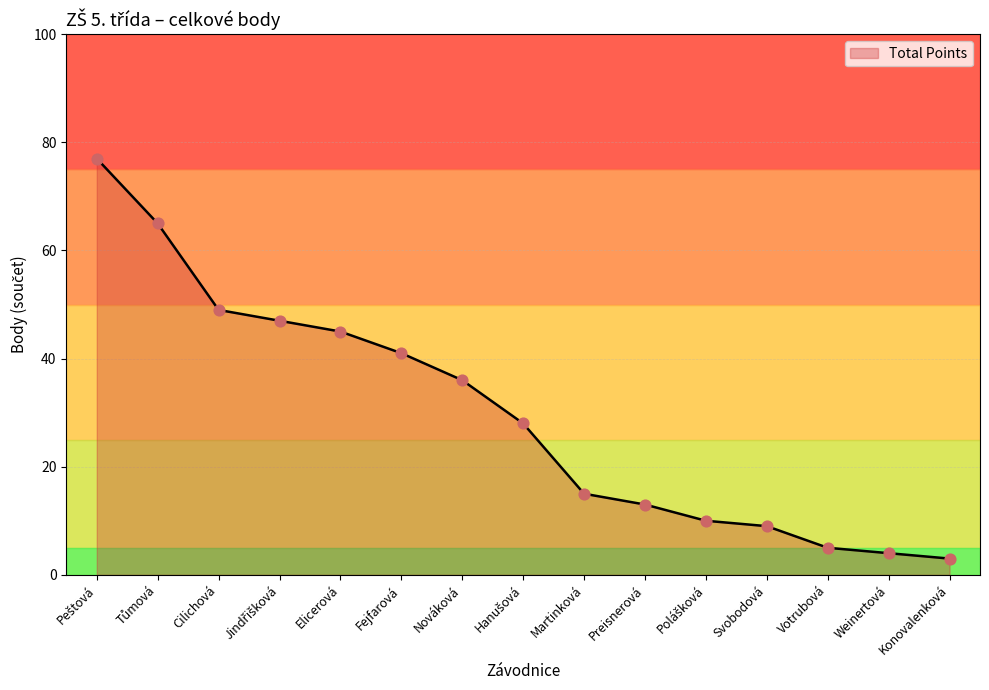

Approximately how many times larger is the value at Cilichová compared to Martinková?

3.3